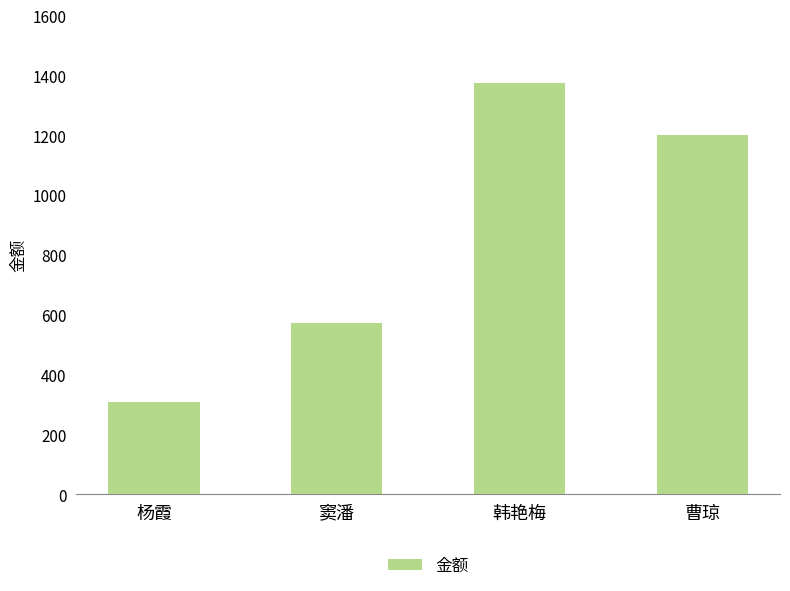

What is the difference between the maximum and second lowest values?

801.5